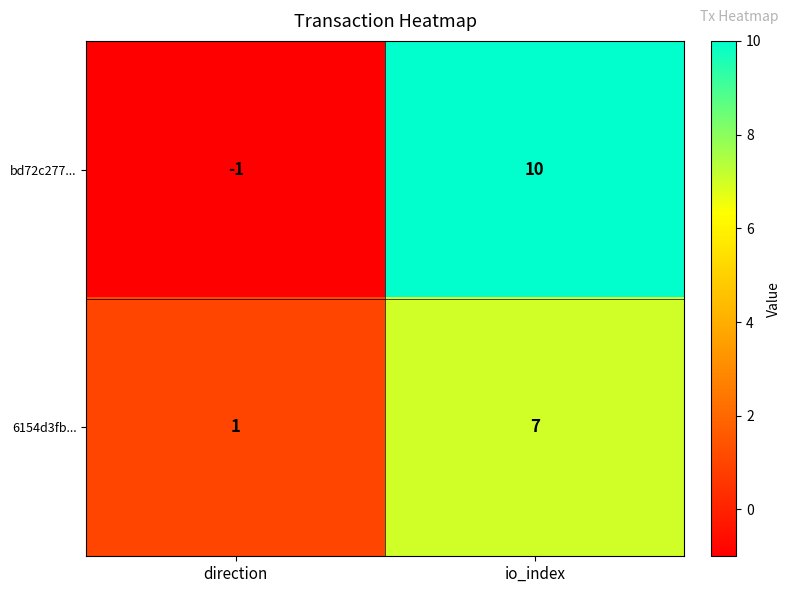

What is the total value across all series at io_index?

17